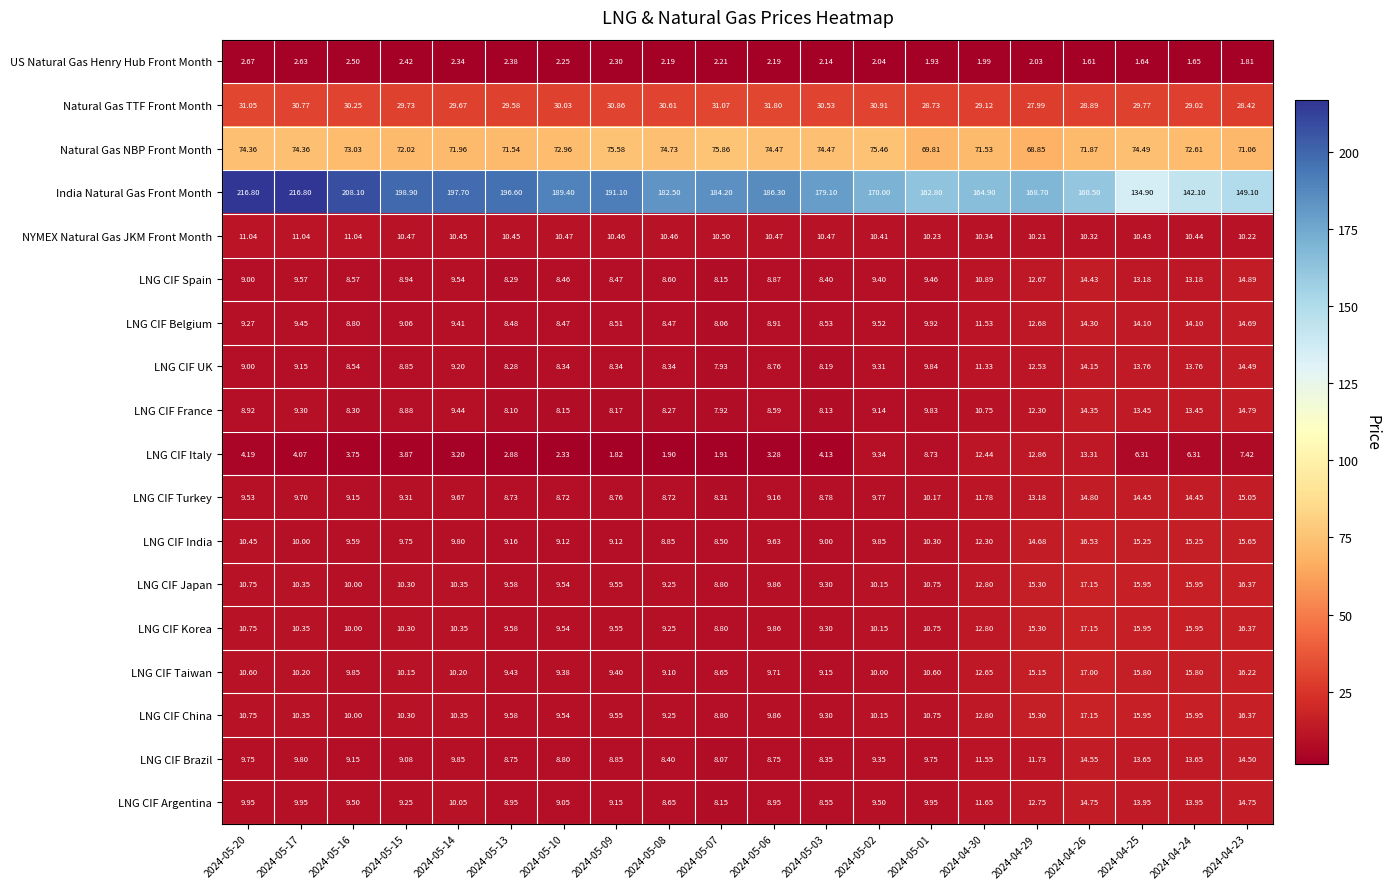

Which series has the largest total across all categories?

India Natural Gas Front Month